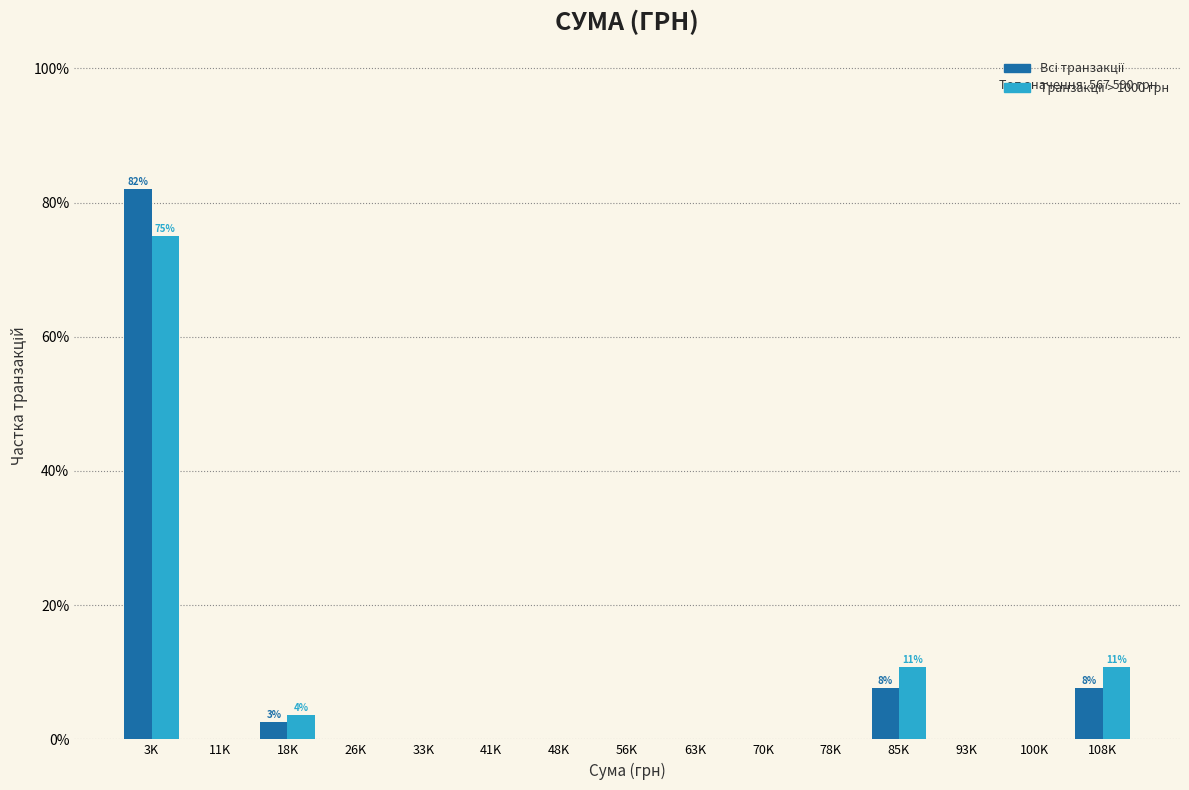

What is the maximum value shown in the chart?

82.1